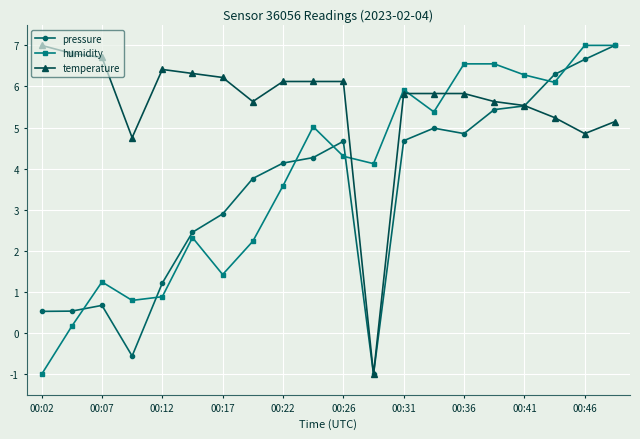

True or false: temperature has more than 0 interior local peaks.

True